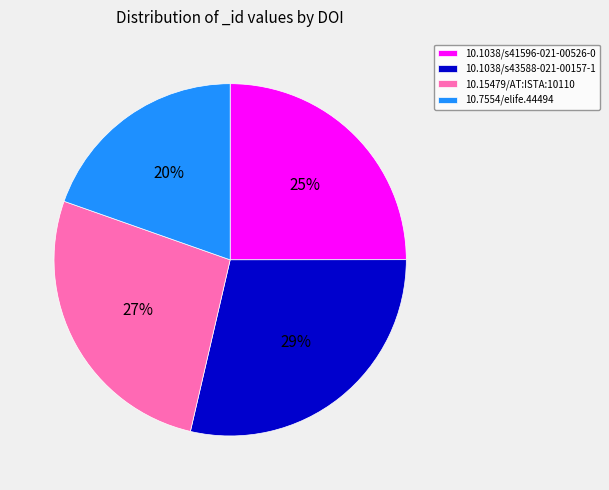

Do 10.7554/elife.44494 and 10.1038/s41596-021-00526-0 together represent more than half of the pie?

No